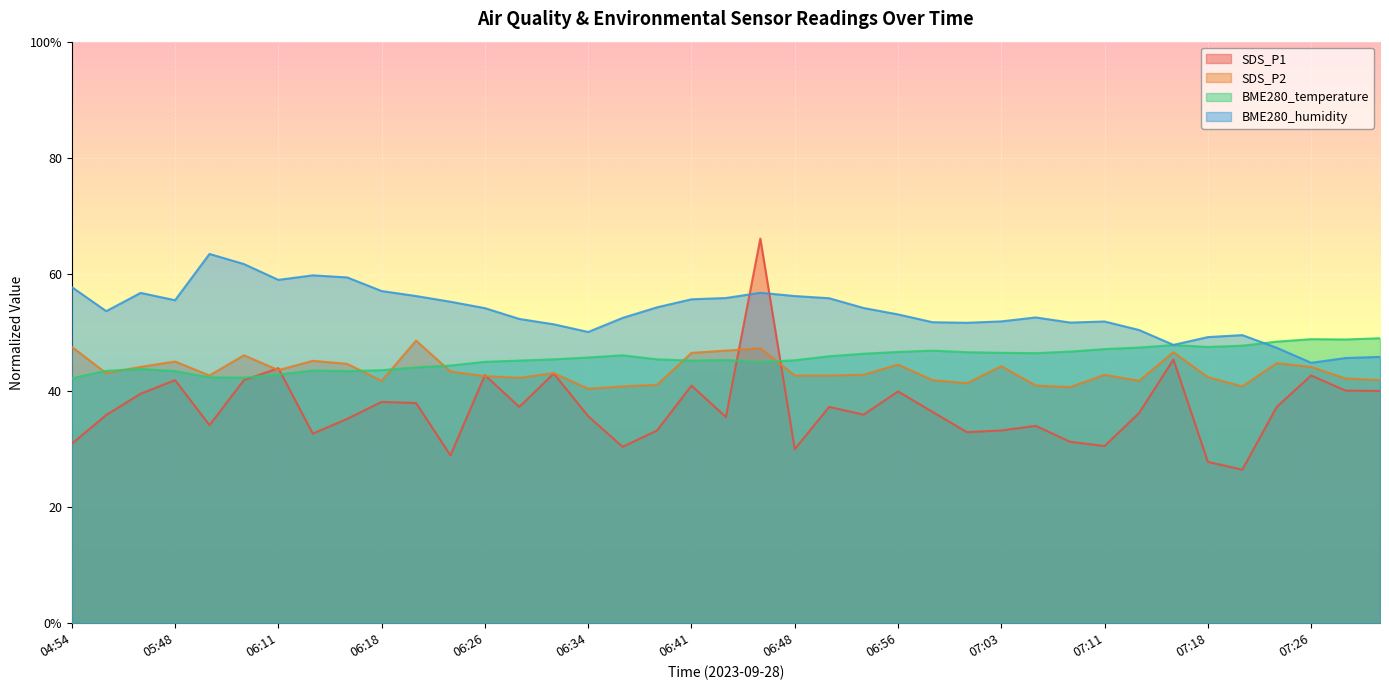

Rank the series at 07:18 from lowest to highest value.

SDS_P1, SDS_P2, BME280_temperature, BME280_humidity